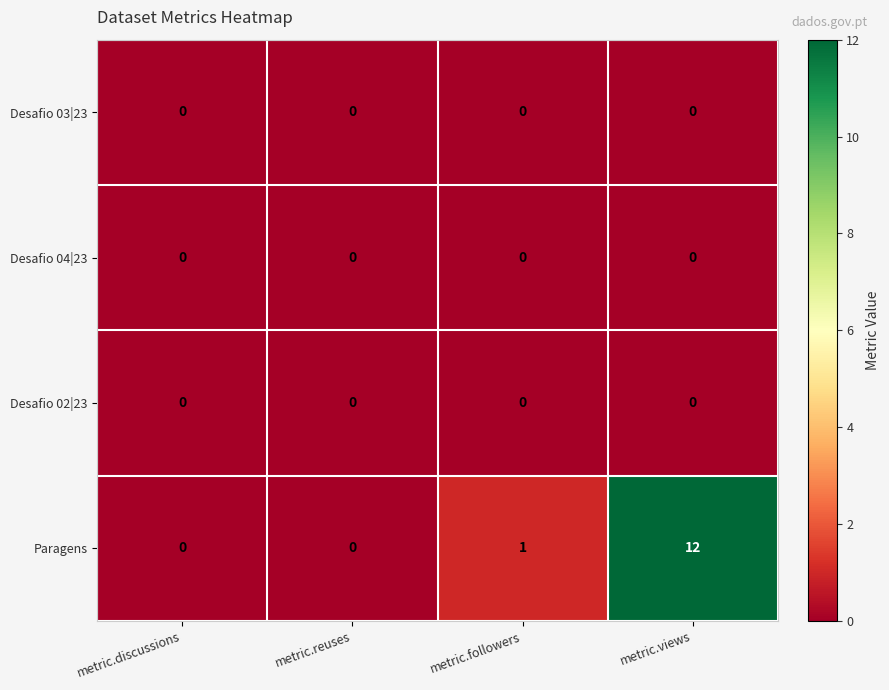

At how many categories does at least one series exceed 10?

1